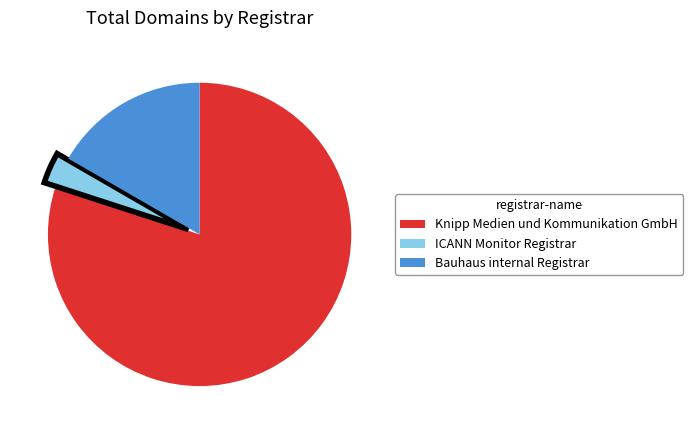

How many slices are in this pie chart?

3